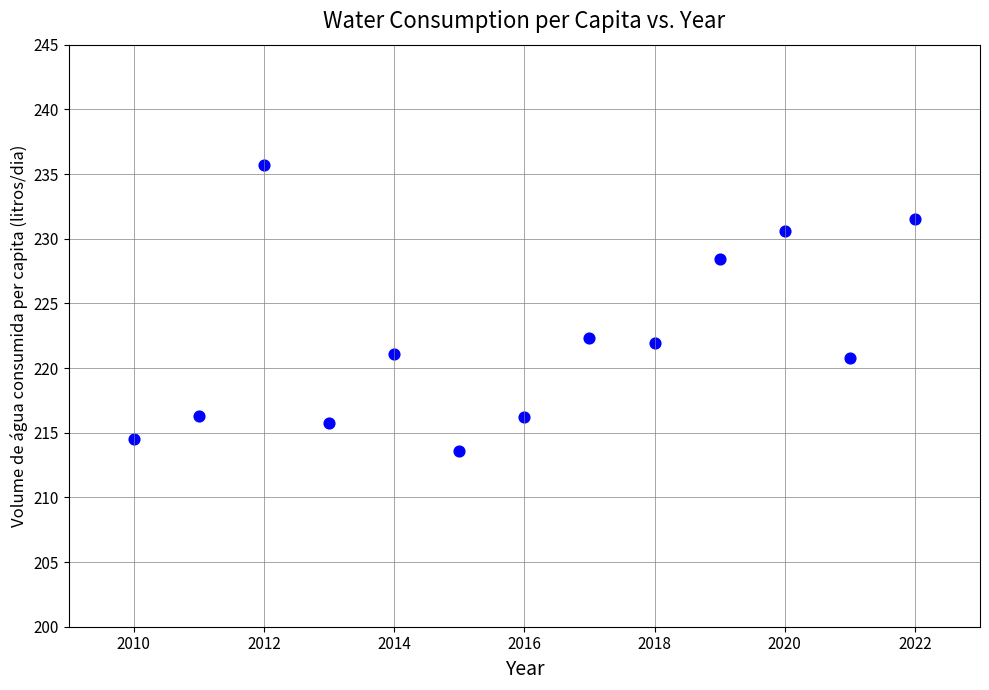

What is the range of X values (max minus min)?

12.0